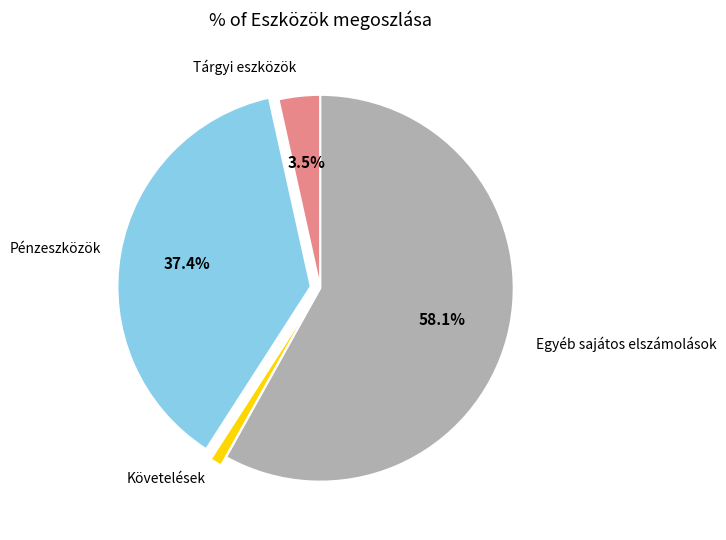

Which has a higher value, Pénzeszközök or Egyéb sajátos elszámolások?

Egyéb sajátos elszámolások